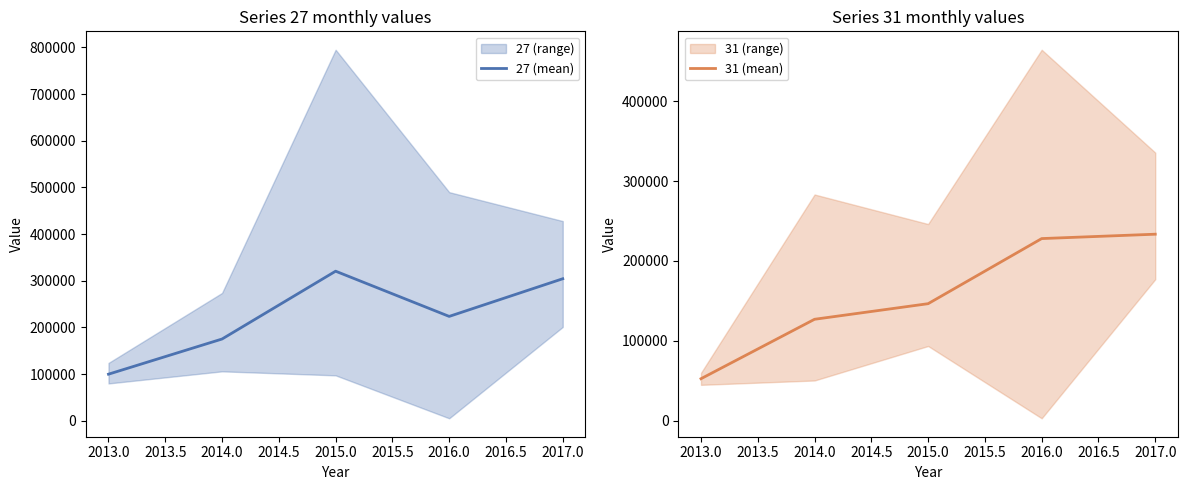

The value of 27 (mean) at 2016.0 is 345042.6. True or false?

False